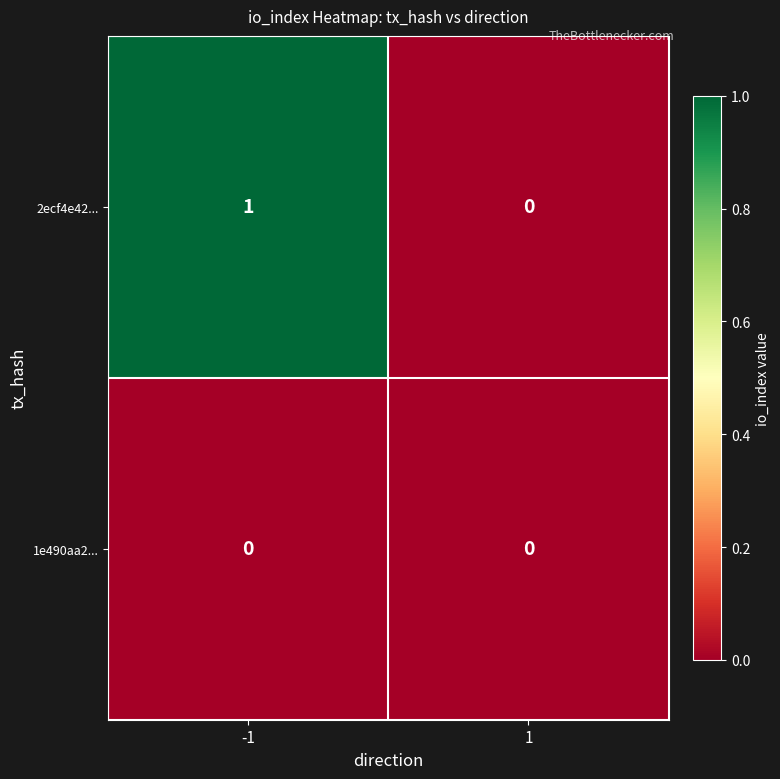

At which category does the chart reach its peak across all series?

-1